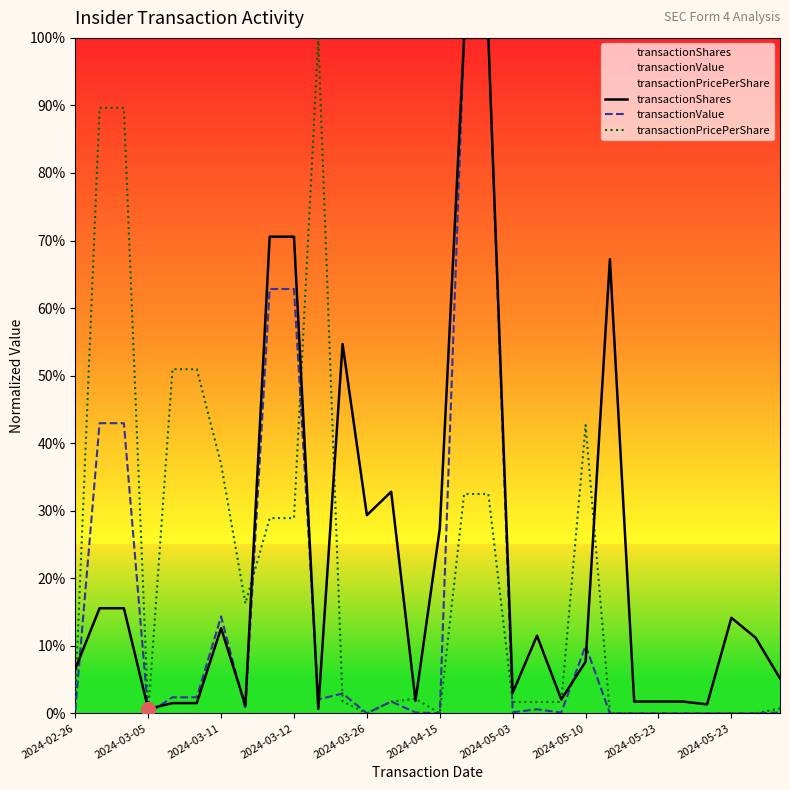

What is the total value across all series at 19?

13.8